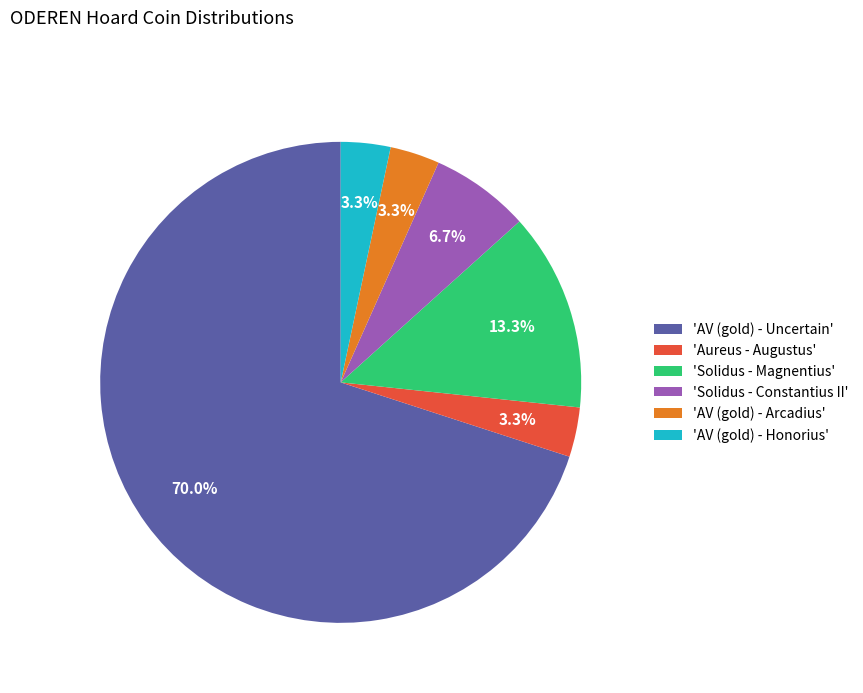

Which slice is the largest?

'AV (gold) - Uncertain'